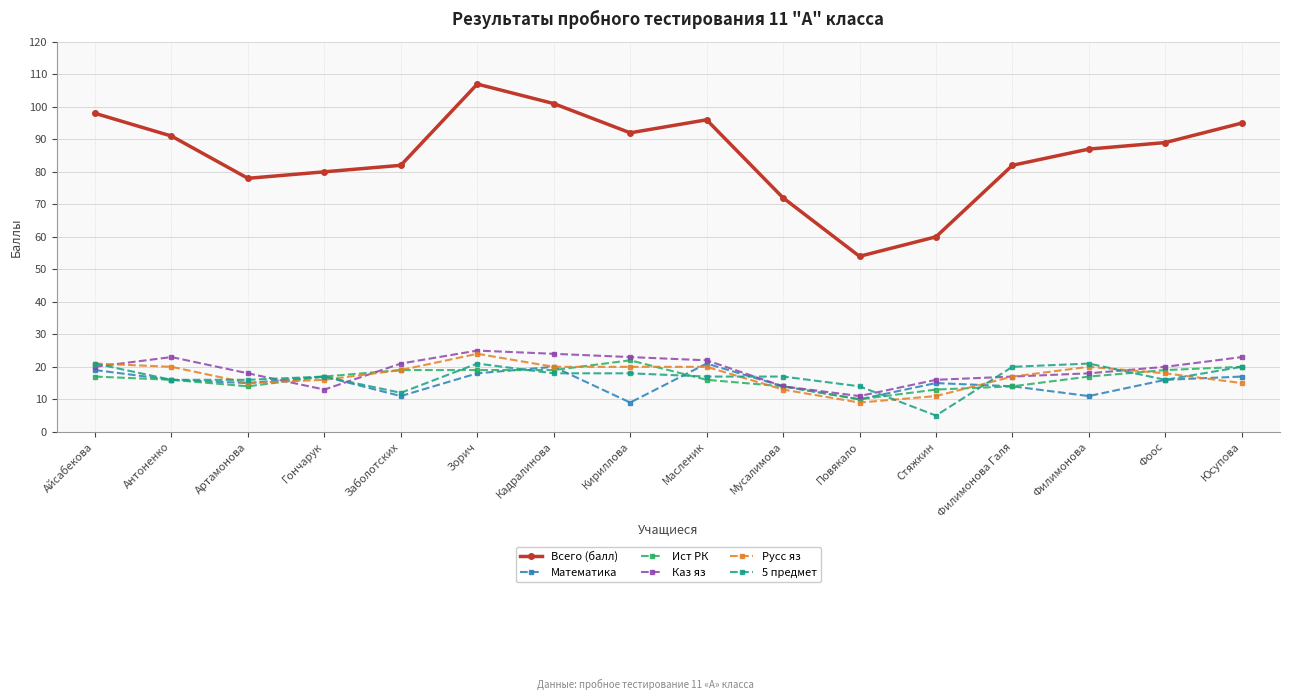

What is the label of the 5th point from the left?

Заболотских